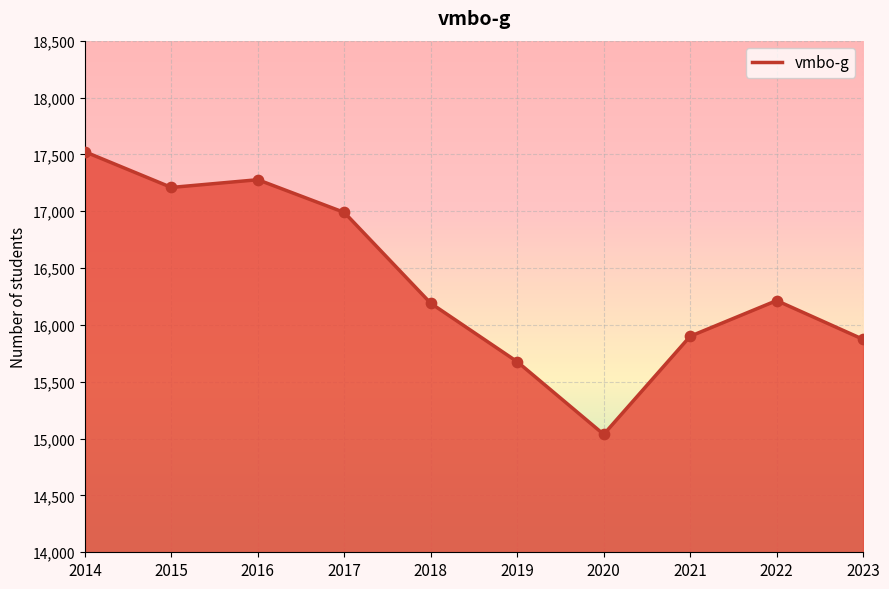

Which has a higher value, 2022 or 2017?

2017